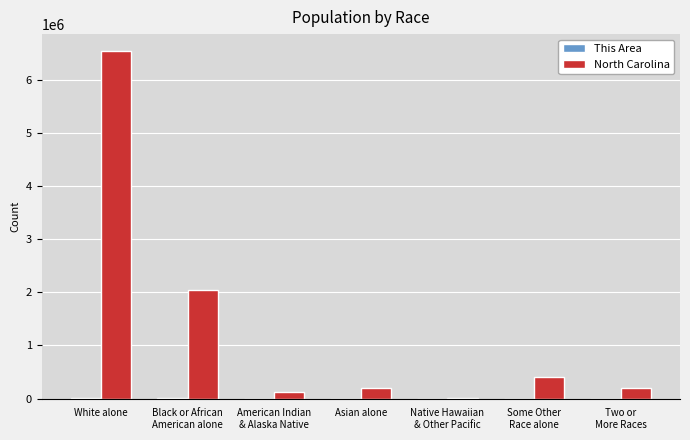

Which series changed the most between Native Hawaiian
& Other Pacific and Two or
More Races?

North Carolina